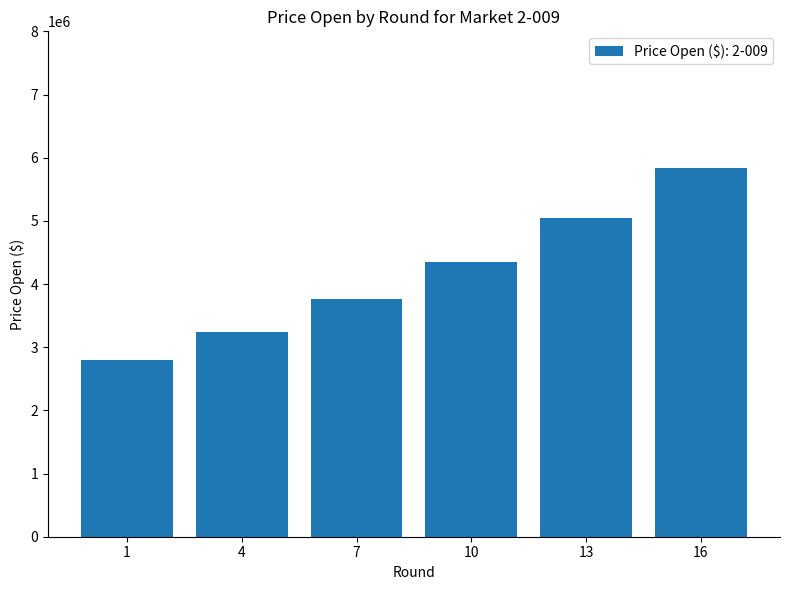

What is the value of the 6th bar from the left?

5835000